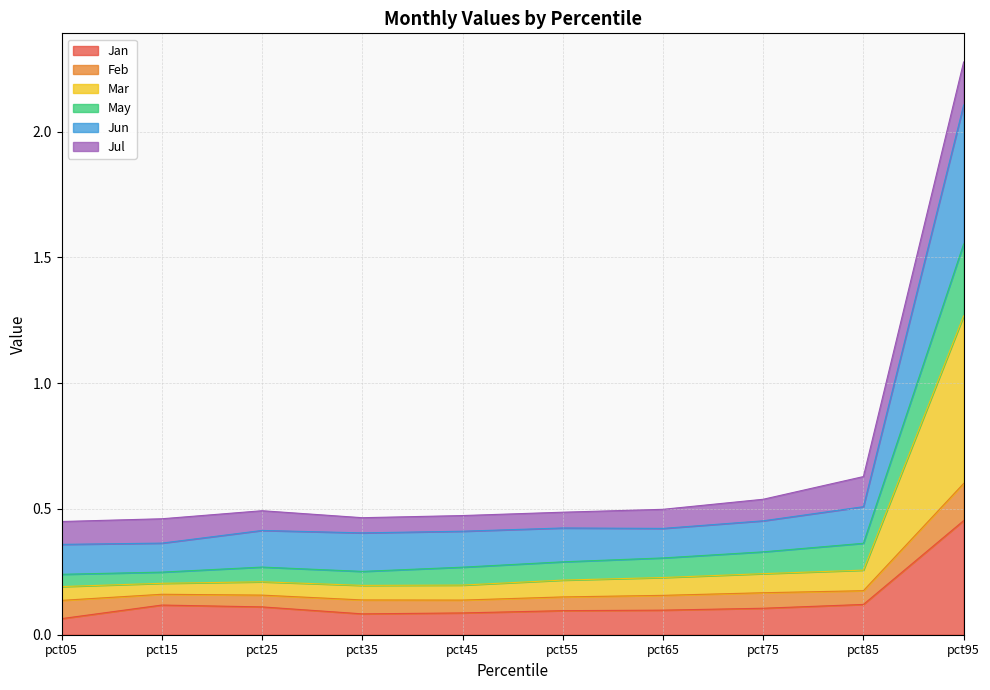

At which category is the sum across all series the highest?

pct95